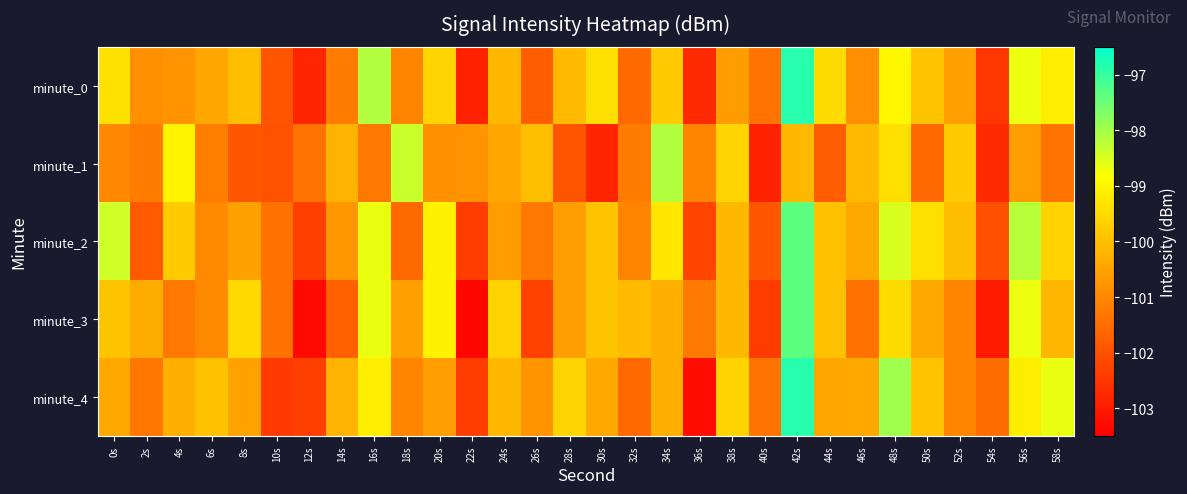

Reading right to left, list all the values displayed in this chart.

minute_0: 58s=-99.2	56s=-98.7	54s=-102.5	52s=-100.6	50s=-99.9	48s=-99.0	46s=-100.9	44s=-99.5	42s=-96.9	40s=-101.4	38s=-100.6	36s=-102.7	34s=-99.8	32s=-101.6	30s=-99.4	28s=-100.1	26s=-101.8	24s=-100.1	22s=-102.9	20s=-99.6	18s=-101.1	16s=-98.1	14s=-101.2	12s=-102.8	10s=-101.9	8s=-100.0	6s=-100.5	4s=-100.8	2s=-100.8	0s=-99.4
minute_1: 58s=-101.4	56s=-100.6	54s=-102.7	52s=-99.8	50s=-101.6	48s=-99.4	46s=-100.1	44s=-101.8	42s=-100.1	40s=-102.9	38s=-99.6	36s=-101.1	34s=-98.1	32s=-101.2	30s=-102.8	28s=-101.9	26s=-100.0	24s=-100.5	22s=-100.8	20s=-100.8	18s=-98.3	16s=-101.3	14s=-100.2	12s=-101.4	10s=-102.0	8s=-101.9	6s=-101.2	4s=-99.0	2s=-101.2	0s=-101.0
minute_2: 58s=-99.7	56s=-98.2	54s=-102.0	52s=-100.1	50s=-99.4	48s=-98.5	46s=-100.4	44s=-100.0	42s=-97.4	40s=-101.9	38s=-100.1	36s=-102.2	34s=-99.3	32s=-101.1	30s=-99.9	28s=-100.6	26s=-101.3	24s=-100.6	22s=-102.4	20s=-99.1	18s=-101.6	16s=-98.6	14s=-100.7	12s=-102.3	10s=-101.4	8s=-100.5	6s=-101.0	4s=-99.8	2s=-101.8	0s=-98.4
minute_3: 58s=-100.2	56s=-98.7	54s=-103.0	52s=-101.1	50s=-100.4	48s=-99.5	46s=-101.4	44s=-100.0	42s=-97.4	40s=-102.4	38s=-100.1	36s=-101.2	34s=-100.3	32s=-100.1	30s=-99.9	28s=-100.6	26s=-102.3	24s=-99.6	22s=-103.4	20s=-99.1	18s=-100.6	16s=-98.6	14s=-101.7	12s=-103.3	10s=-101.4	8s=-99.5	6s=-101.0	4s=-101.3	2s=-100.3	0s=-99.9
minute_4: 58s=-98.7	56s=-99.2	54s=-101.5	52s=-101.1	50s=-99.9	48s=-98.0	46s=-100.4	44s=-100.5	42s=-96.9	40s=-101.4	38s=-99.6	36s=-103.2	34s=-100.3	32s=-101.6	30s=-100.4	28s=-99.6	26s=-100.8	24s=-100.1	22s=-102.4	20s=-100.6	18s=-101.1	16s=-99.1	14s=-100.2	12s=-102.3	10s=-102.4	8s=-100.5	6s=-100.0	4s=-100.3	2s=-101.3	0s=-100.4